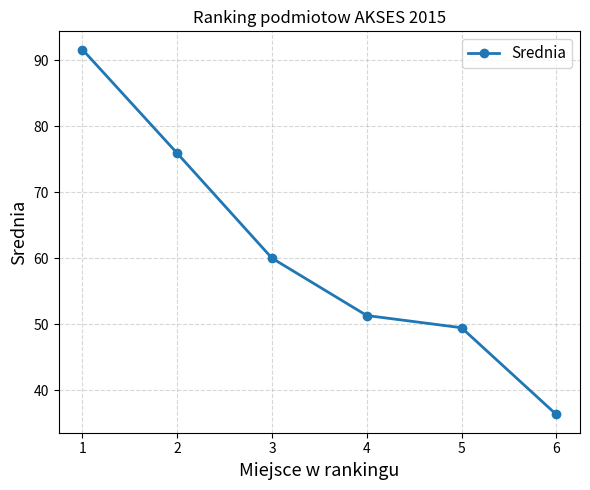

How many series are shown in this chart?

1